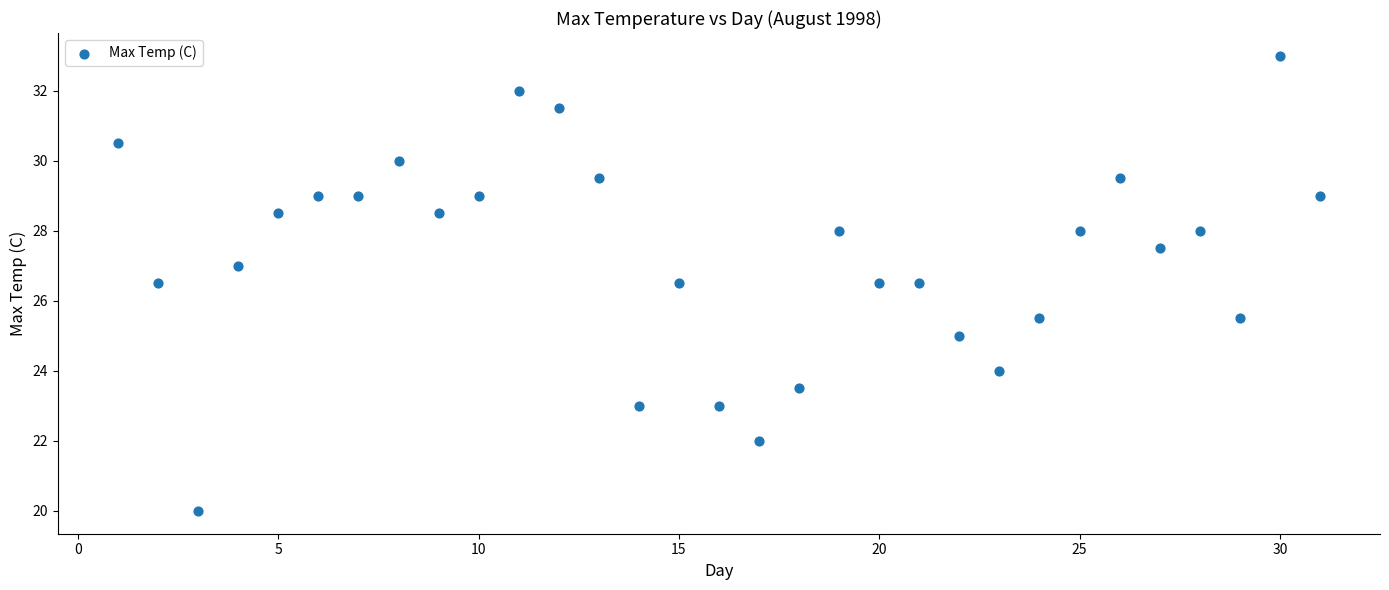

What is the range of Y values (max minus min)?

13.0